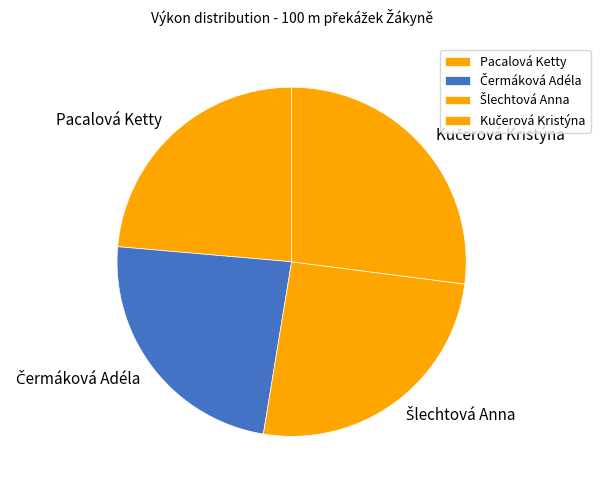

True or false: Pacalová Ketty accounts for 12% of the total.

False